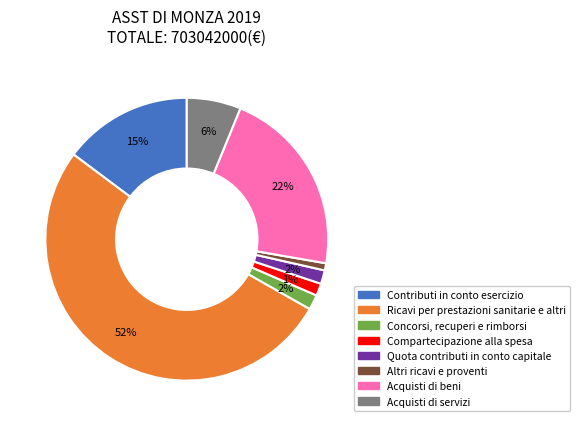

Is Quota contributi in conto capitale the majority of the pie?

No